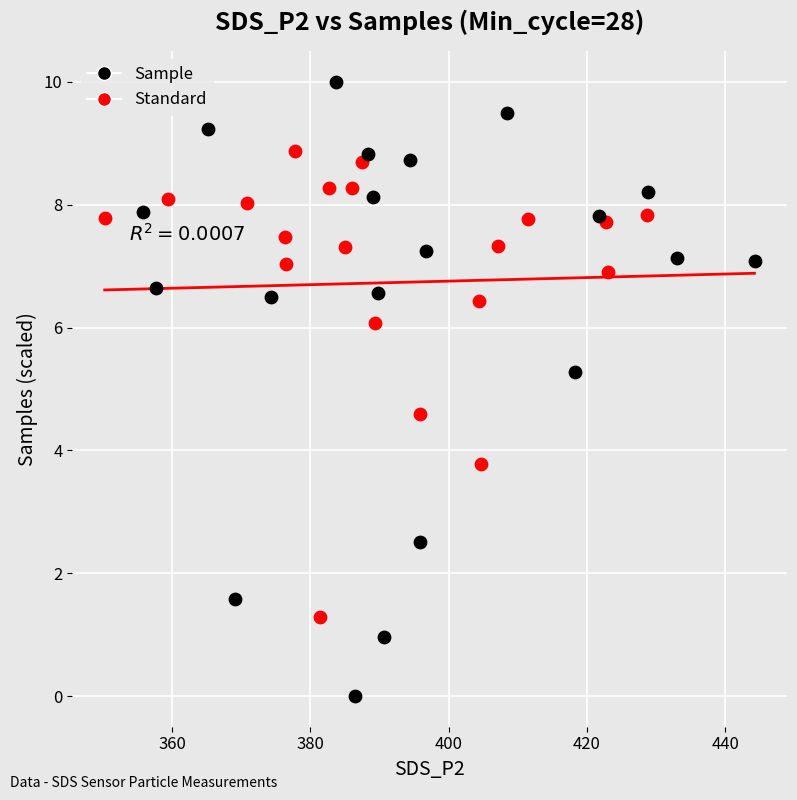

Which series contains the lowest Y value?

Sample